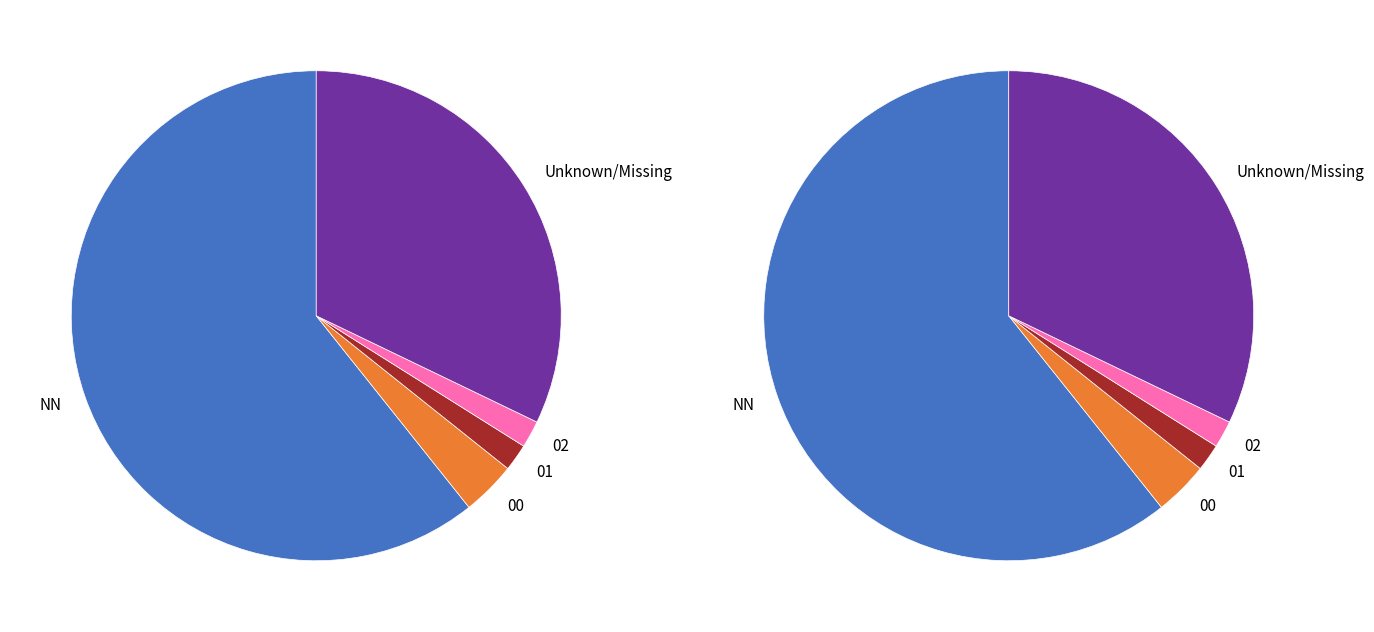

To the nearest percent, what is the combined percentage of 02 and NN?

62%